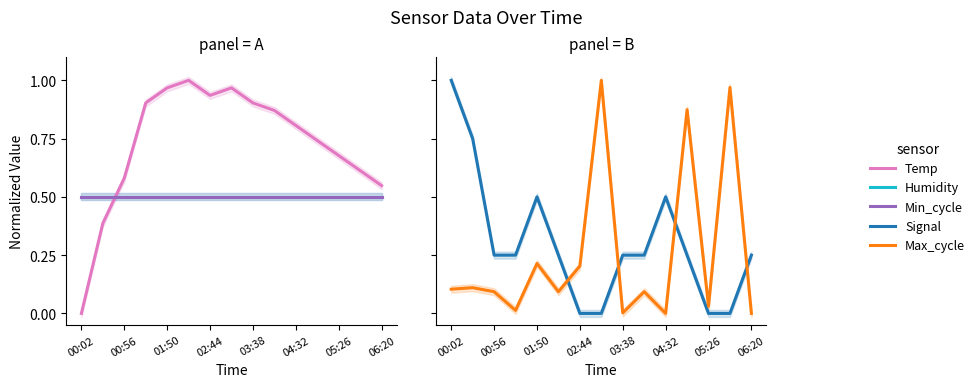

What is the lowest value of the Humidity series?

0.5